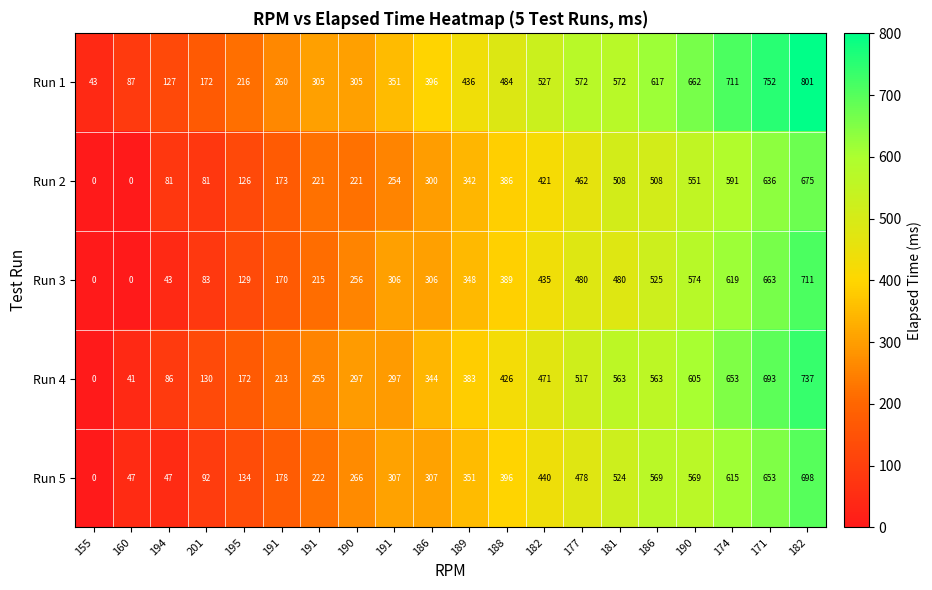

How many distinct data groups are displayed?

5